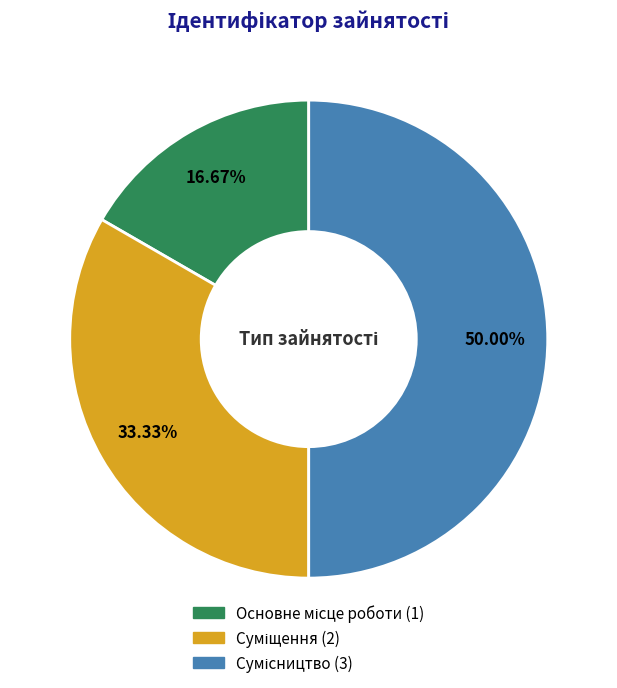

Is it true that Основне місце роботи is 3% of the pie?

False